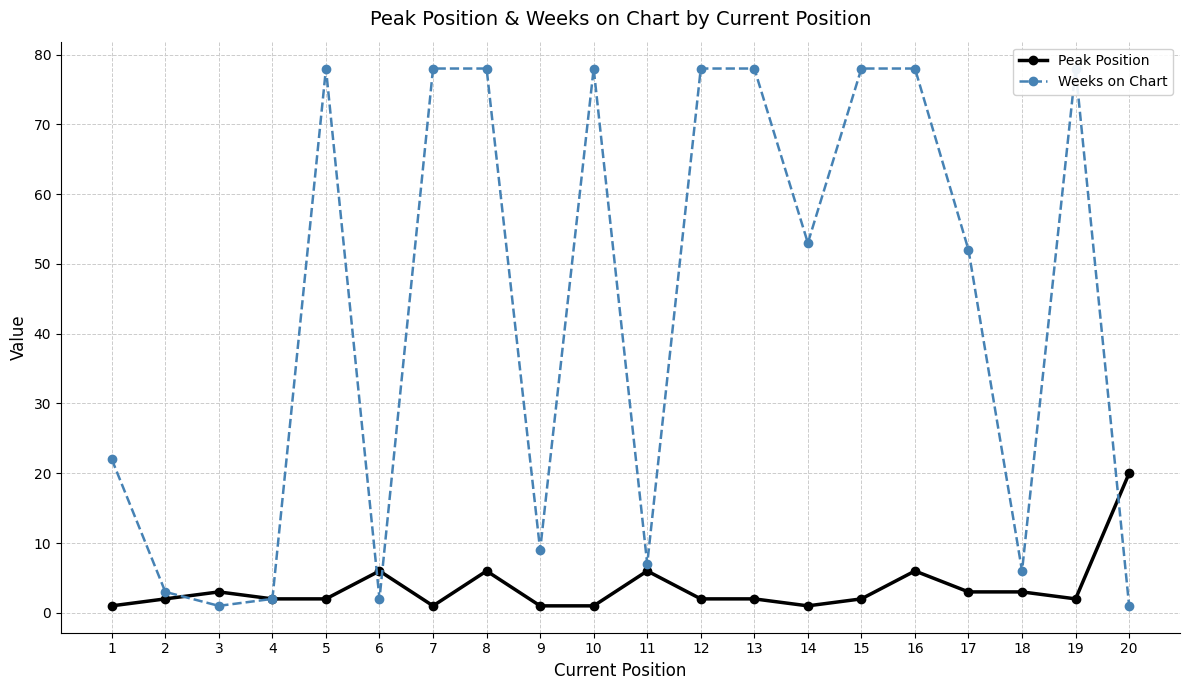

What value does the Peak Position series have at 16, to the nearest 10?

10